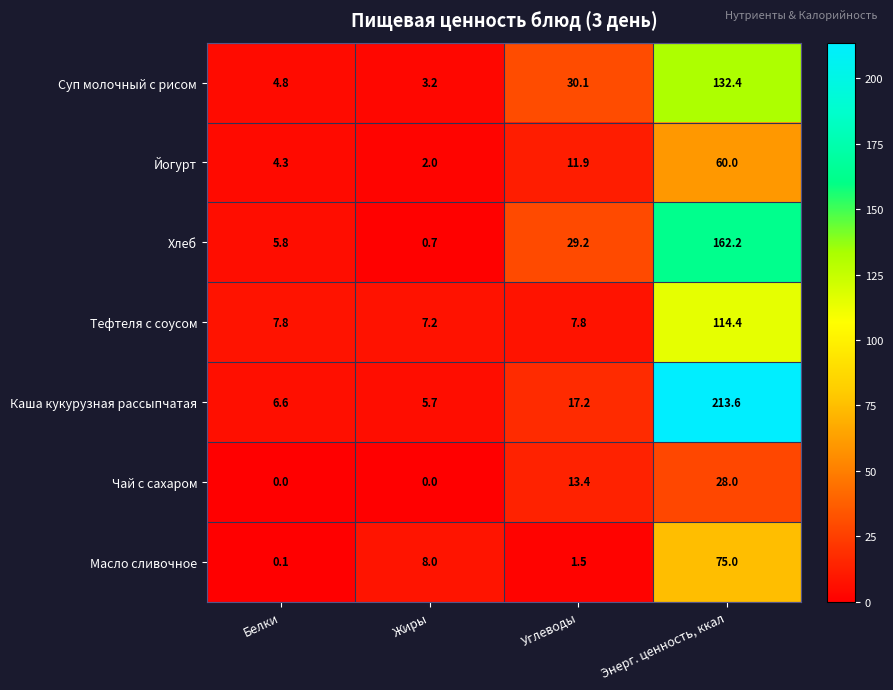

What is the difference between the highest and lowest values at Жиры?

8.0